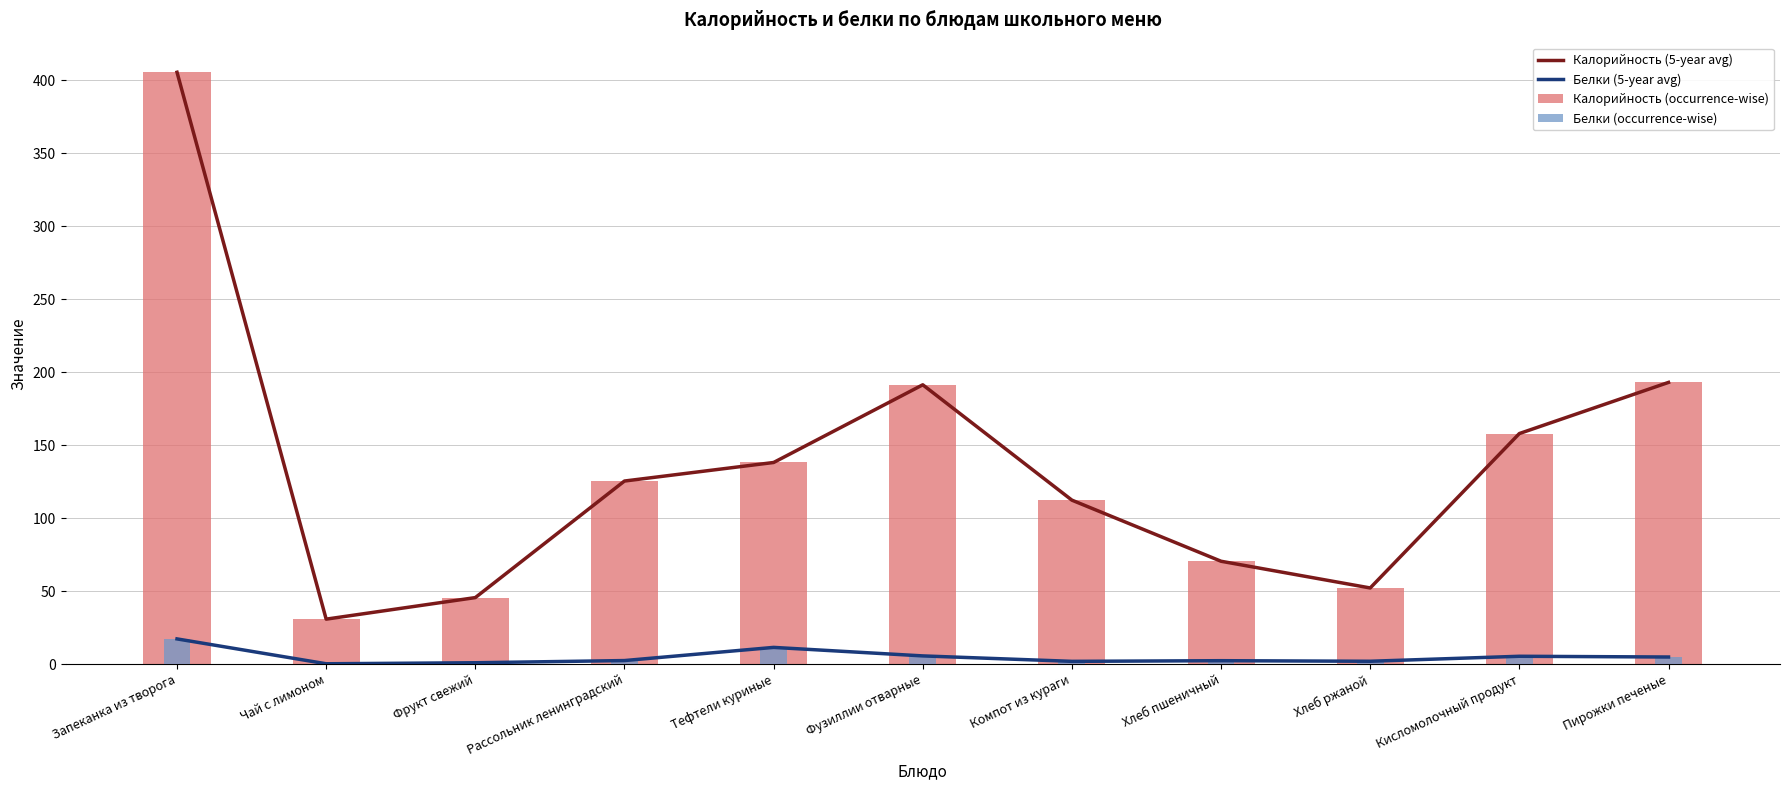

Where is Белки (occurrence-wise) nearest to the value 8?

Фузиллии отварные